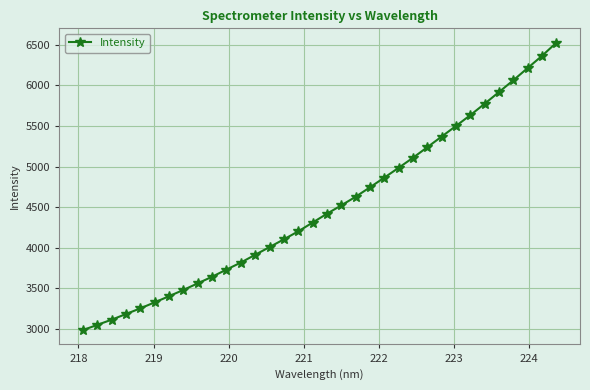

What is the average value?

4499.1